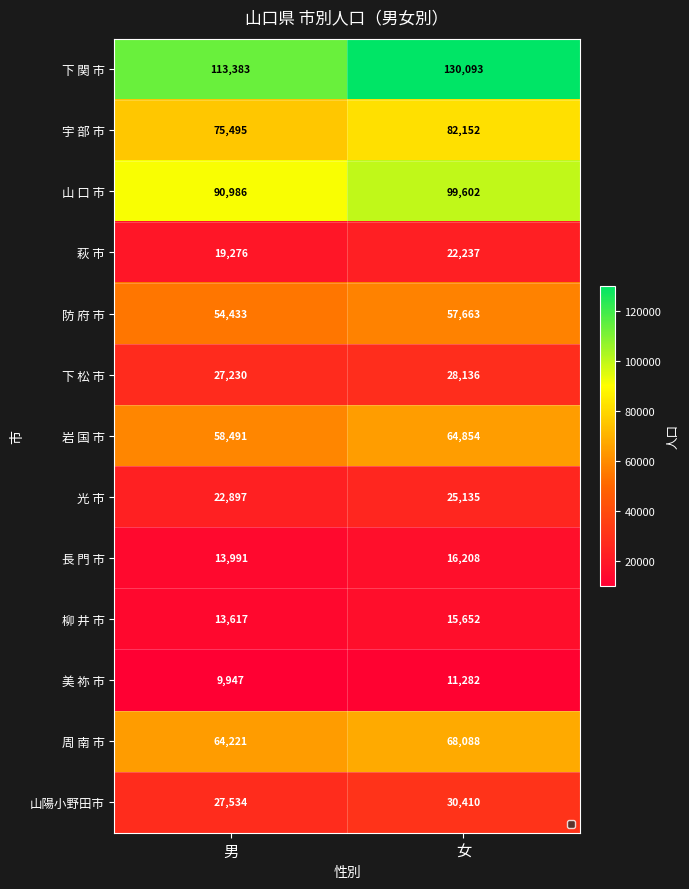

Rank the series by their maximum value, from highest to lowest.

下 関 市, 山 口 市, 宇 部 市, 周 南 市, 岩 国 市, 防 府 市, 山陽小野田市, 下 松 市, 光 市, 萩 市, 長 門 市, 柳 井 市, 美 祢 市